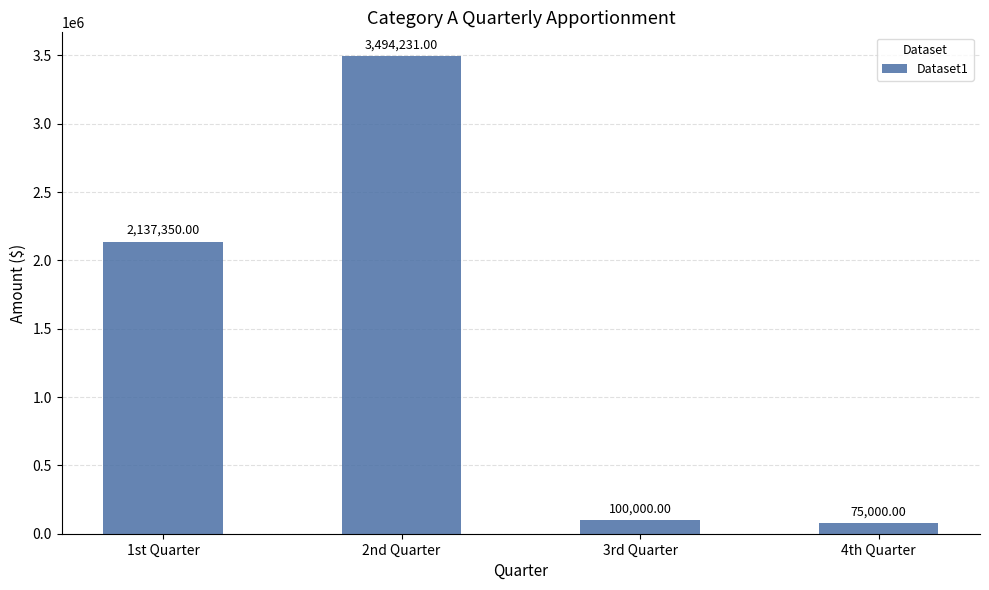

What is the label of the 2nd bar from the left?

2nd Quarter